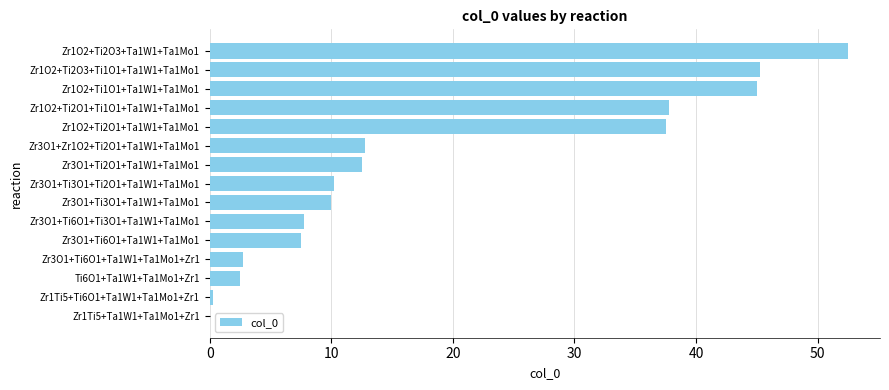

Between Zr1O2+Ti1O1+Ta1W1+Ta1Mo1 and Zr1O2+Ti2O3+Ta1W1+Ta1Mo1, which is larger?

Zr1O2+Ti2O3+Ta1W1+Ta1Mo1